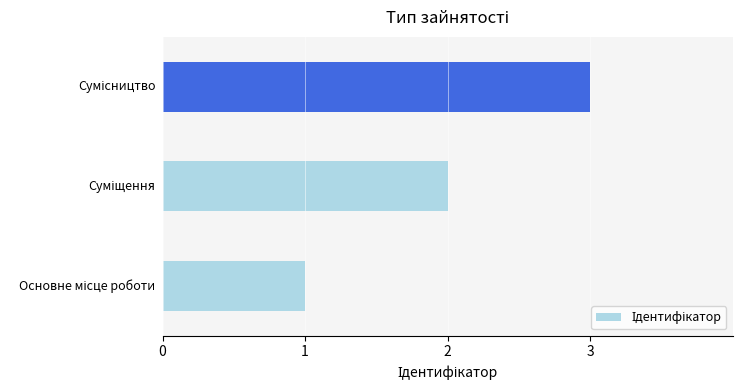

Count the values in the range 1 to 3.

3